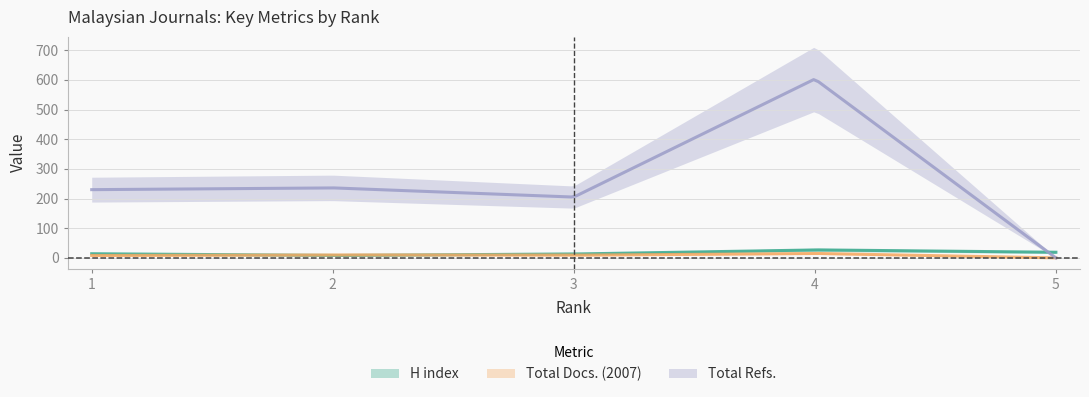

Reading left to right, transcribe all the data shown in this chart.

H index: 1=14	2=8	3=13	4=27	5=19
Total Docs. (2007): 1=8	2=10	3=9	4=15	5=0
Total Refs.: 1=230	2=236	3=205	4=603	5=0